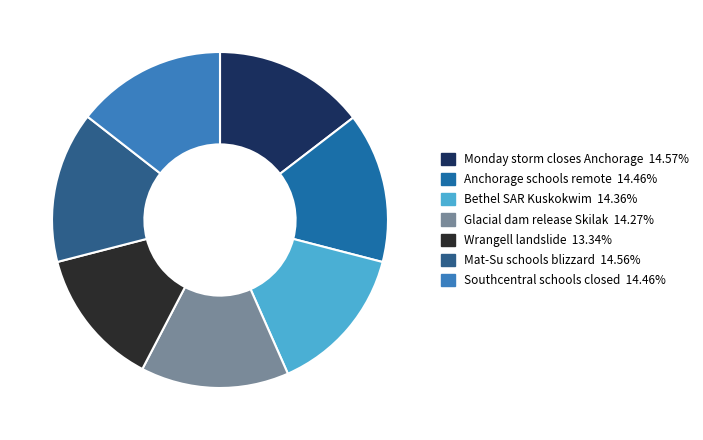

What is the largest slice in the pie chart?

Monday storm closes Anchorage